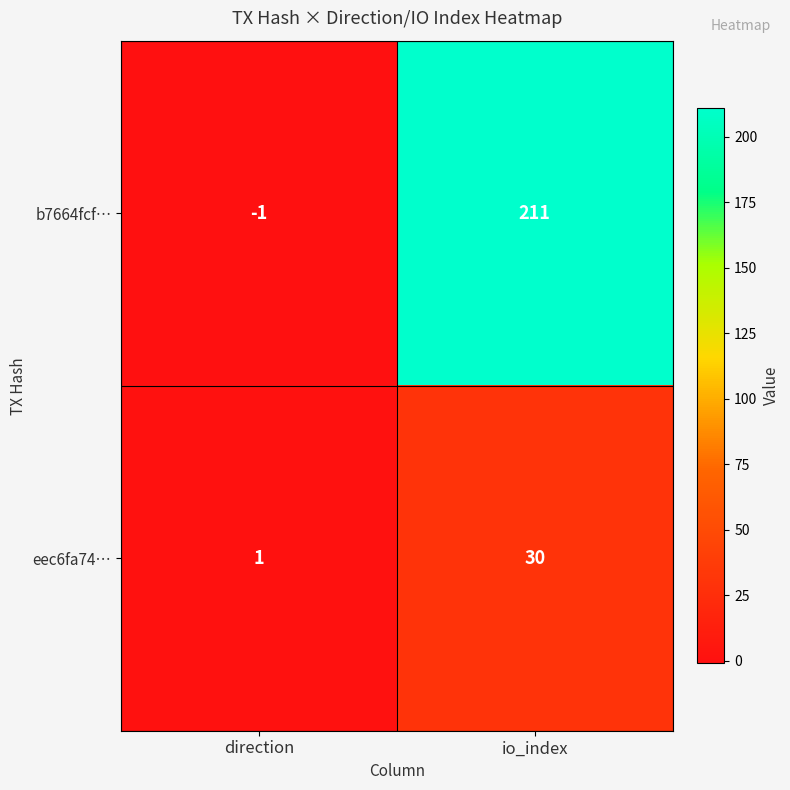

Which series has the widest spread of values?

b7664fcf…